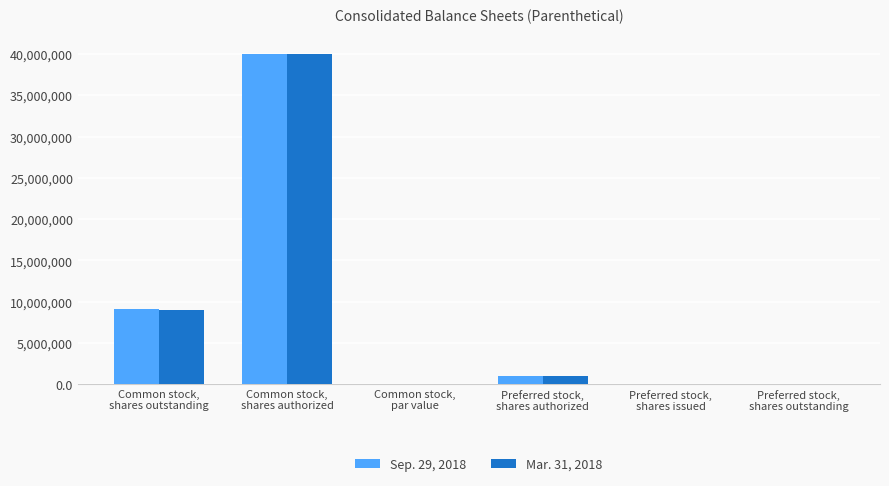

What is the sum of all Sep. 29, 2018 values?

50097359.0